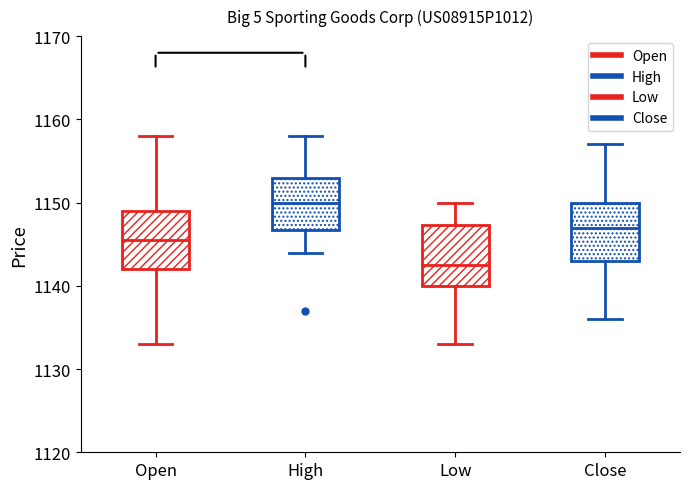

Where is the lower edge of the box for Low on the y-axis? The values are not printed on the chart, so give them approximately, as read against the axis.

1140